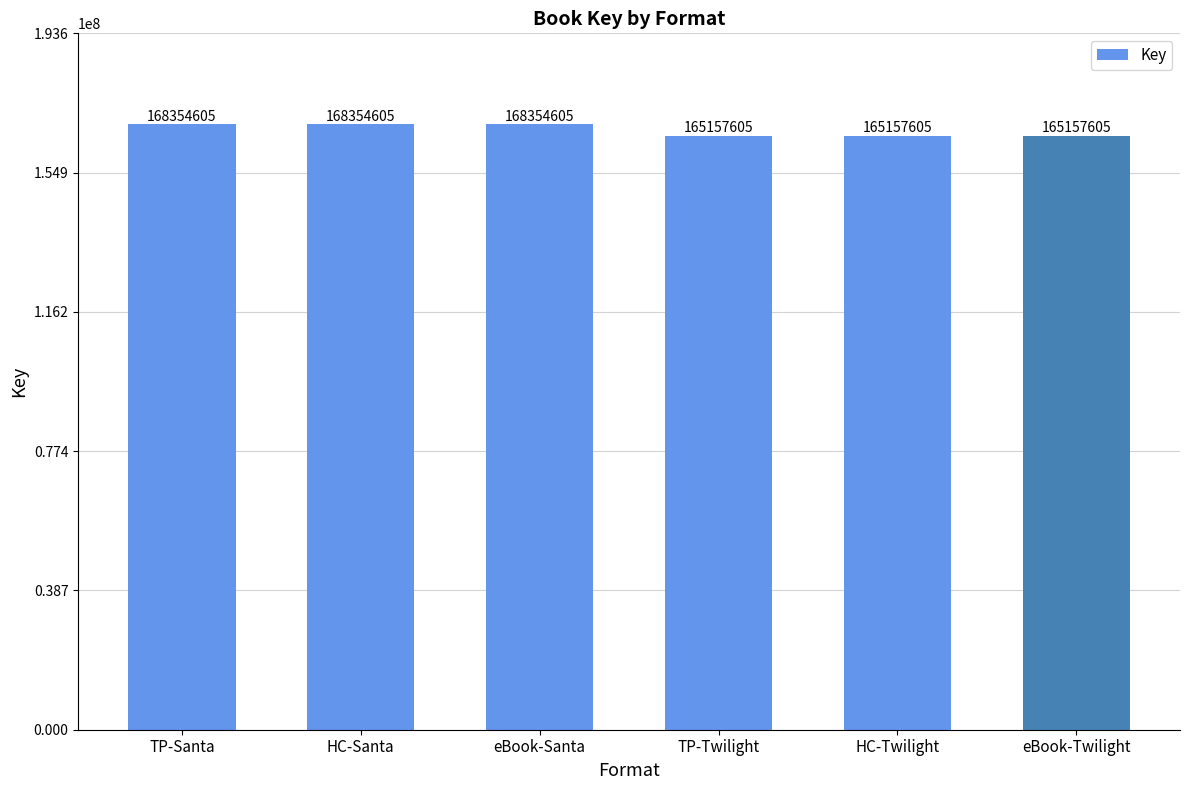

What is the change in value from HC-Santa to TP-Twilight?

-3197000